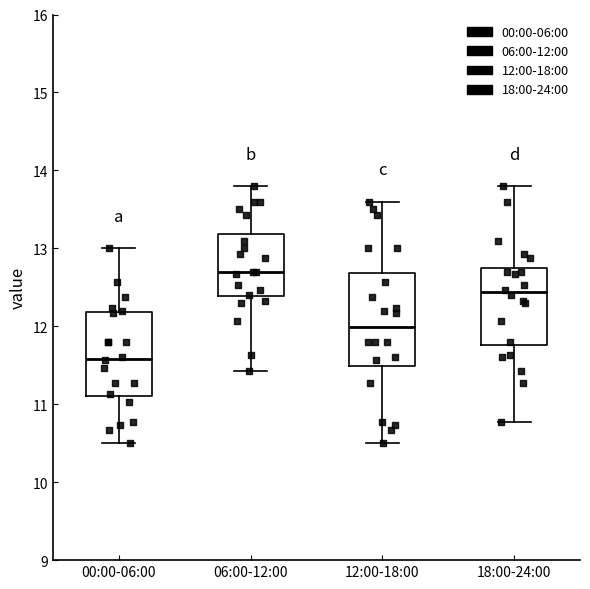

Where does the lower whisker of the box for 12:00-18:00 end on the y-axis? The values are not printed on the chart, so give them approximately, as read against the axis.

10.5